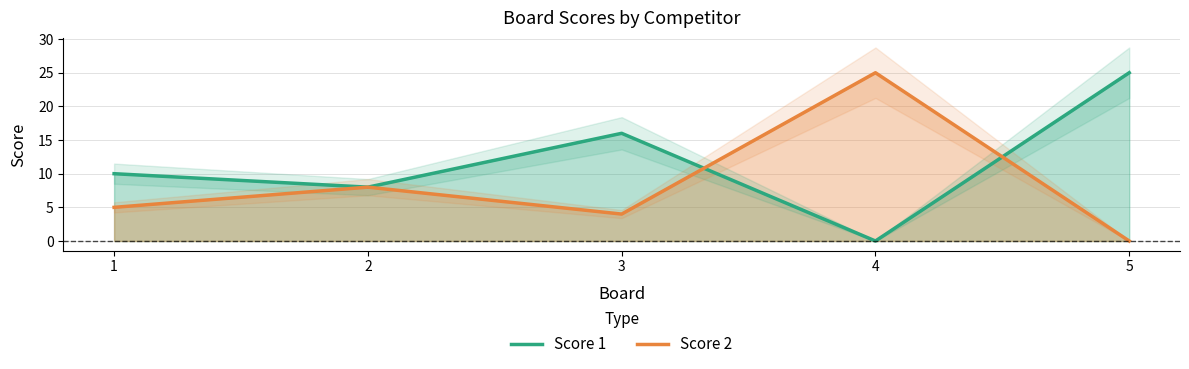

Reading left to right, extract all data points from this chart.

Score 1: 10	8	16	0	25
Score 2: 5	8	4	25	0